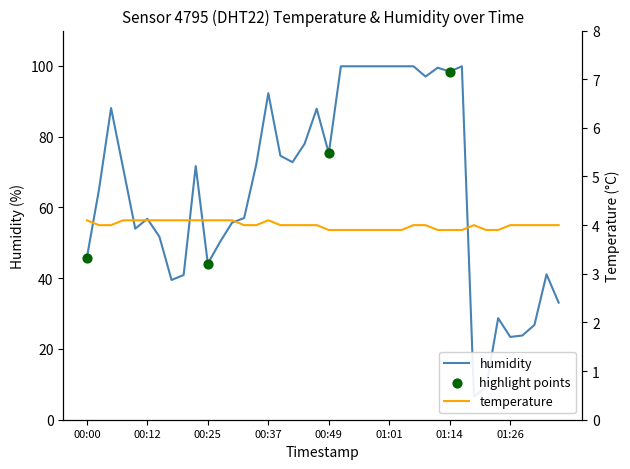

What is the total value across all series at 00:20?

45.0